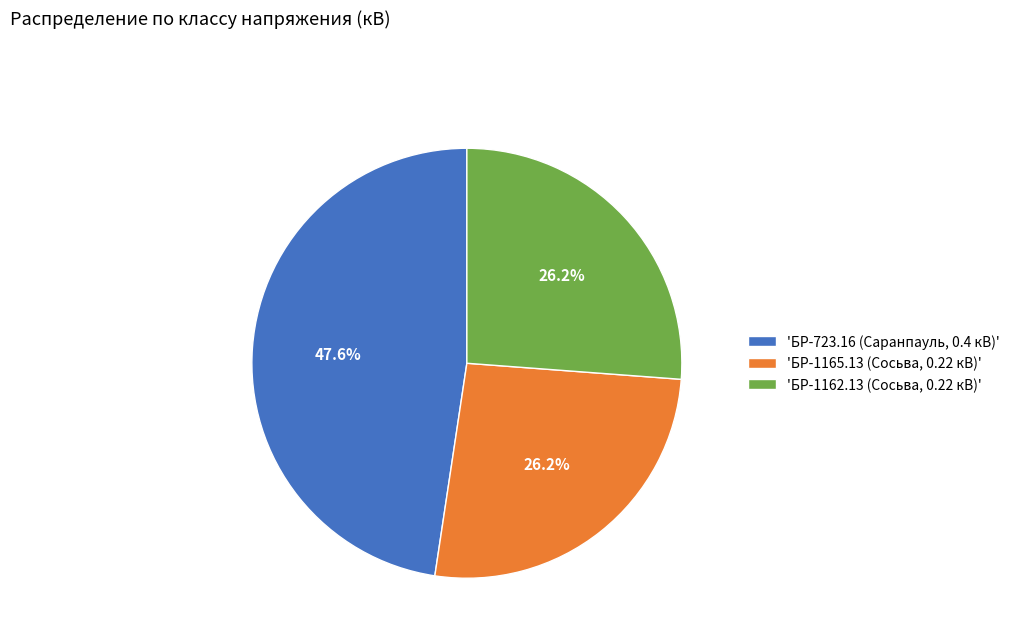

Is there a majority slice in this chart?

No